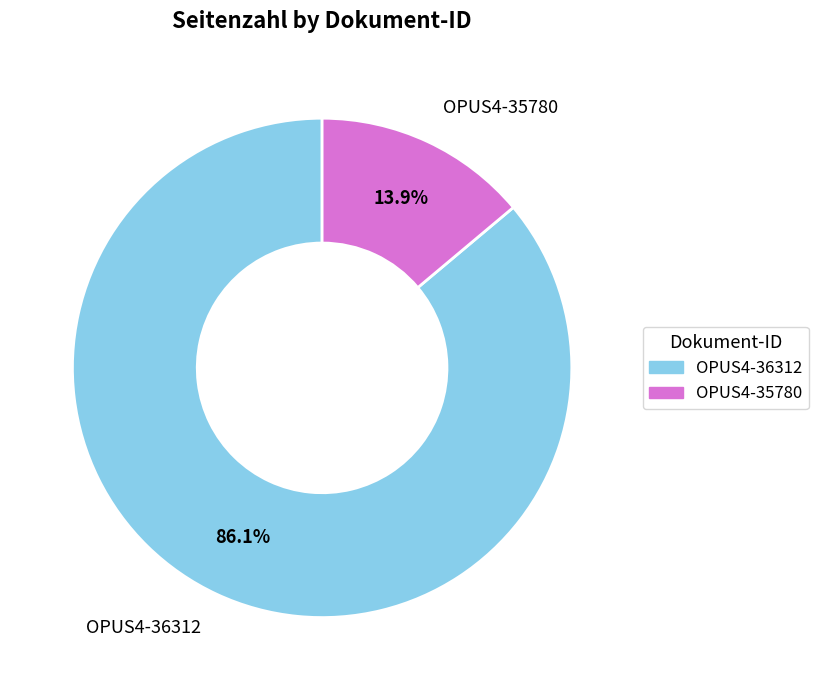

Does OPUS4-36312 represent more than half of the total?

Yes